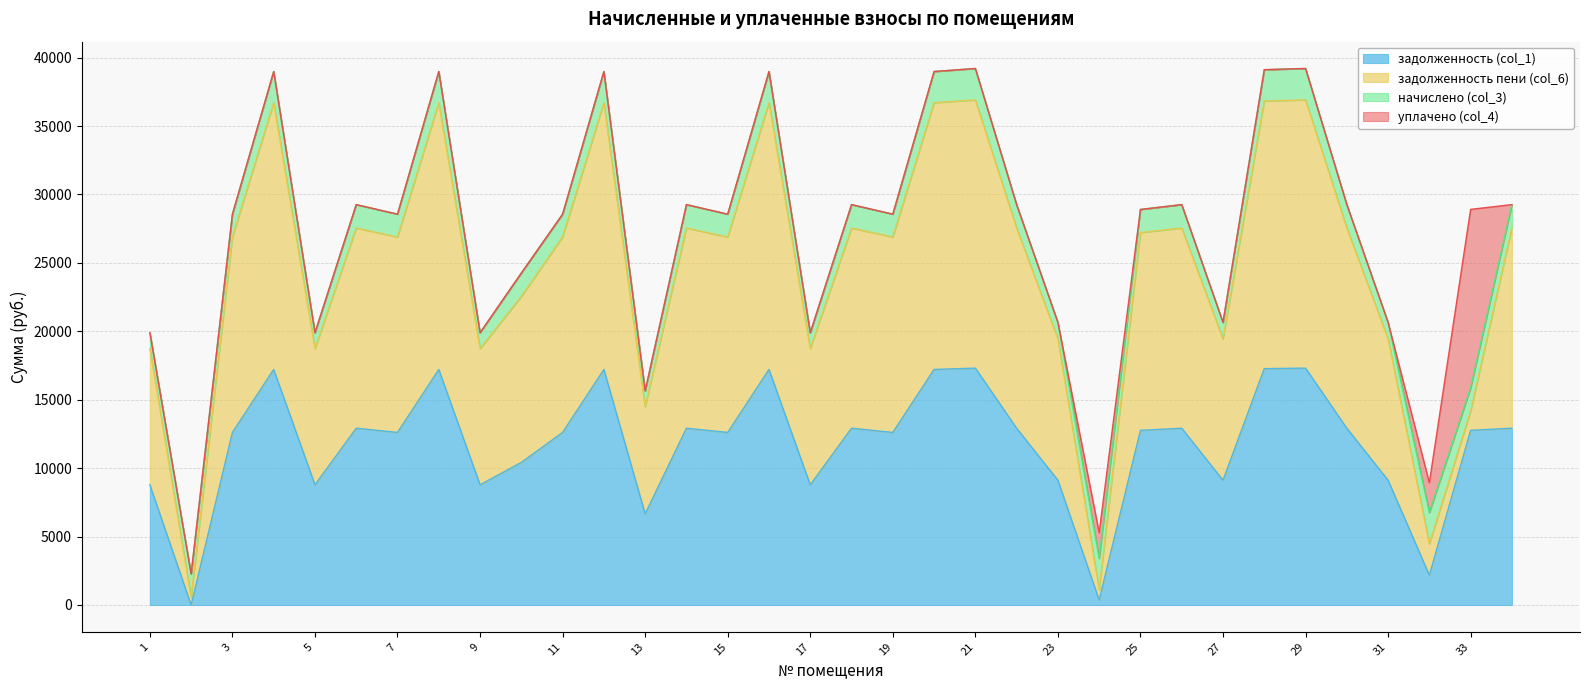

Which series has the largest total across all categories?

задолженность пени (col_6)